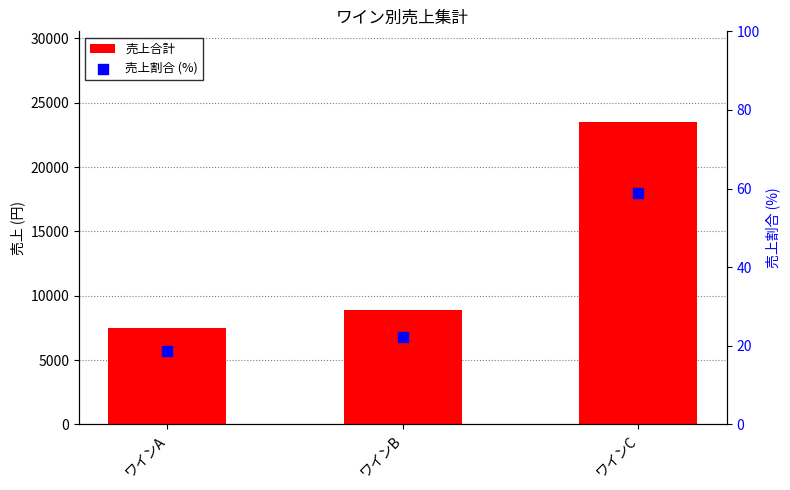

What are all the series names shown in the legend?

売上合計, 売上割合 (%)